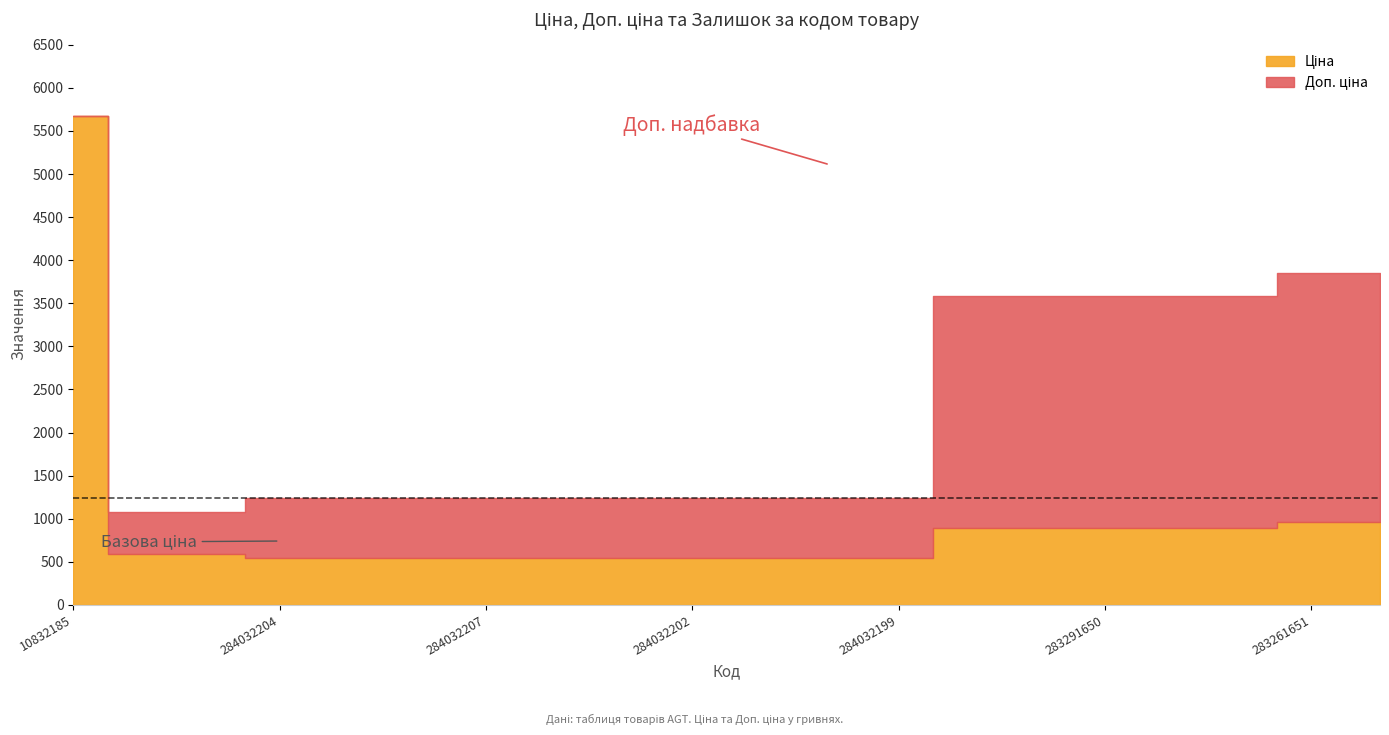

What is the approximate value of Доп. ціна at 10832185?

5673.8